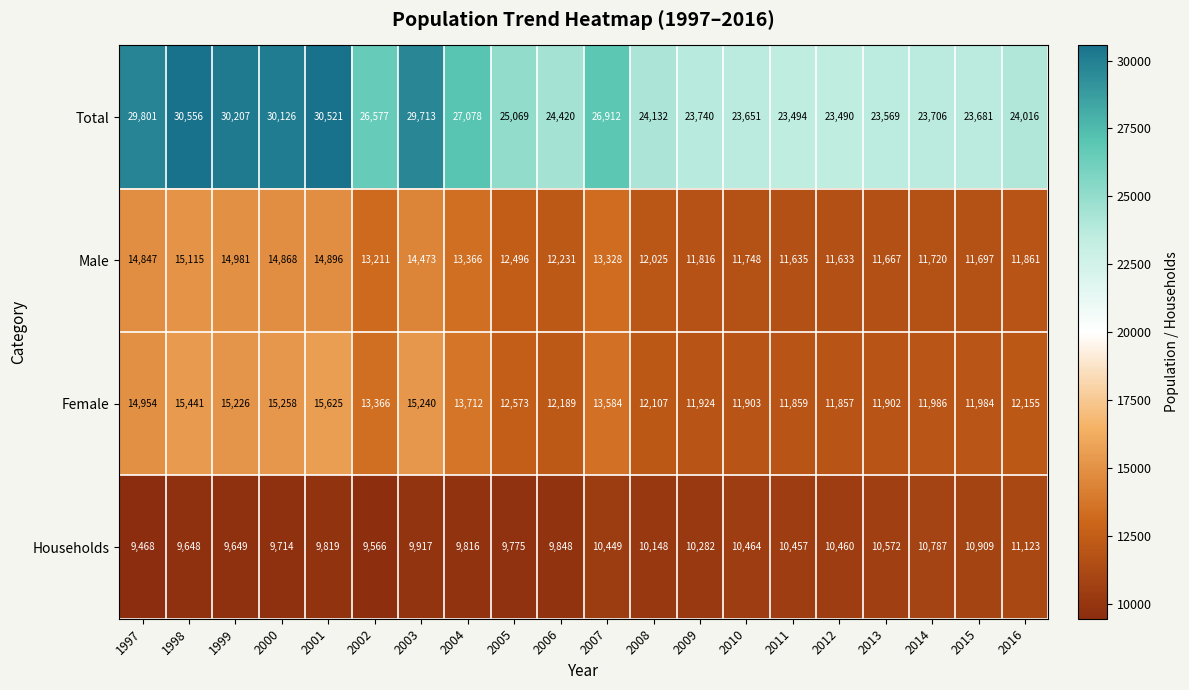

What is the difference between the highest and lowest values at 2009?

13458